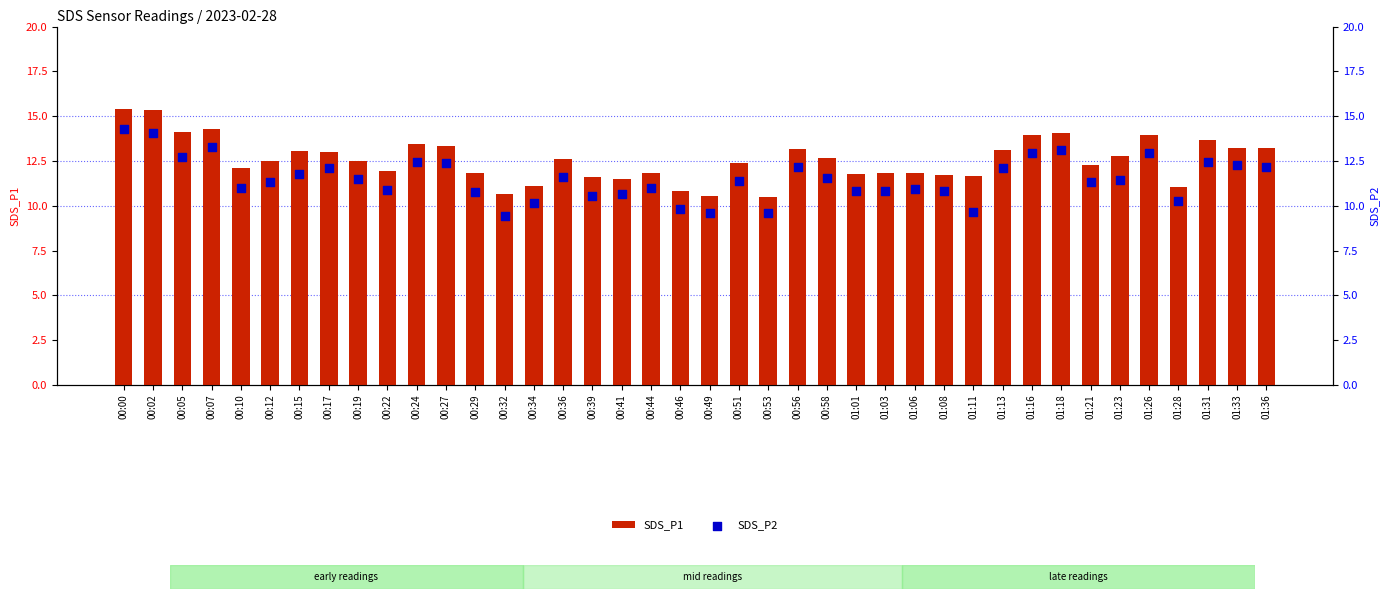

Which series reaches the maximum Y coordinate?

SDS_P1